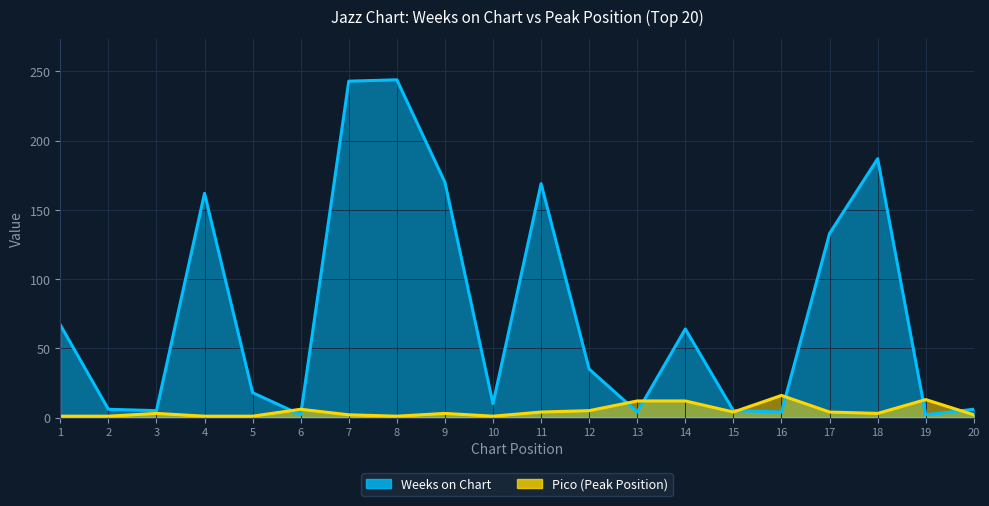

What is the difference between the highest and lowest values at 1?

66